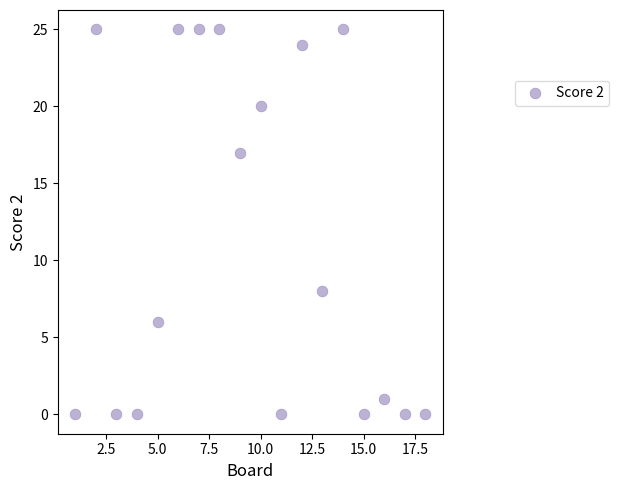

What is the range of Y values (max minus min)?

25